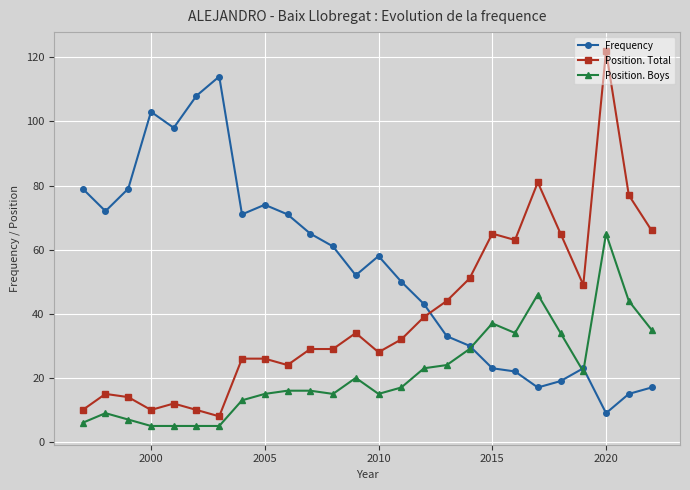

True or false: Position. Boys and Position. Total intersect in this chart.

False